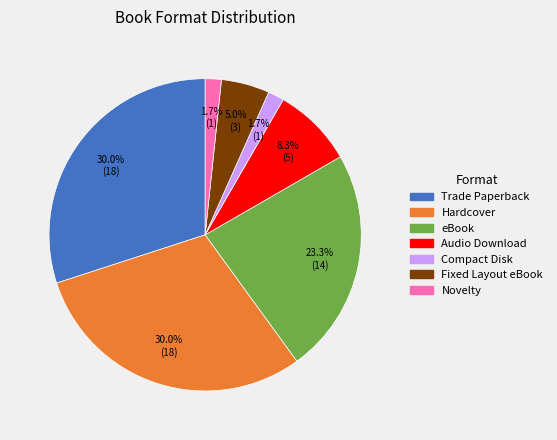

What is the ratio of the value at Novelty to the value at Compact Disk?

1.0